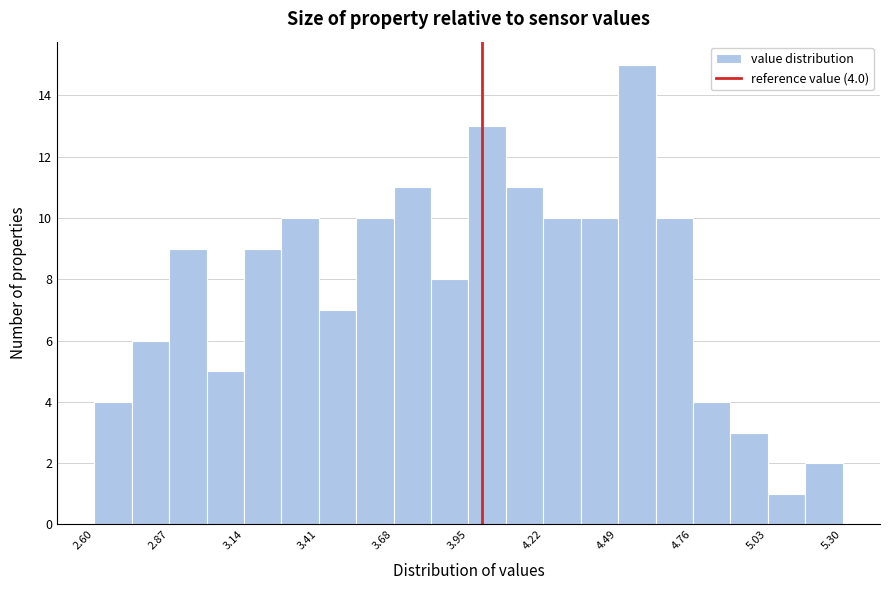

Read against the x-axis, roughly where is the centre of the tallest bar?

4.55